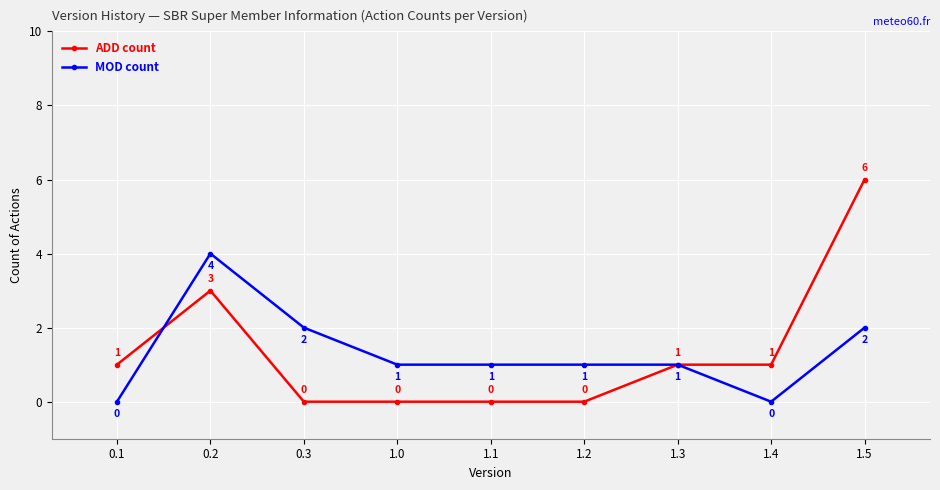

True or false: ADD count and MOD count intersect in this chart.

True